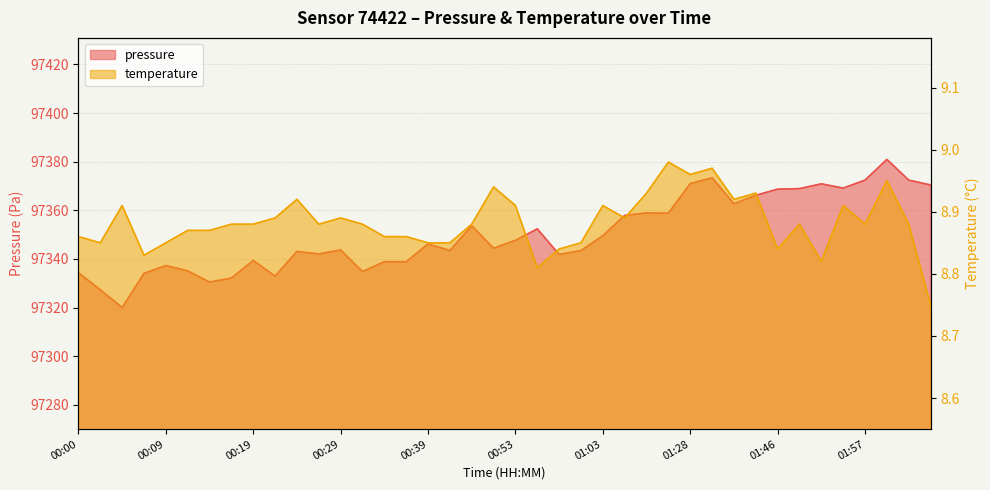

True or false: temperature and pressure cross at least once.

False